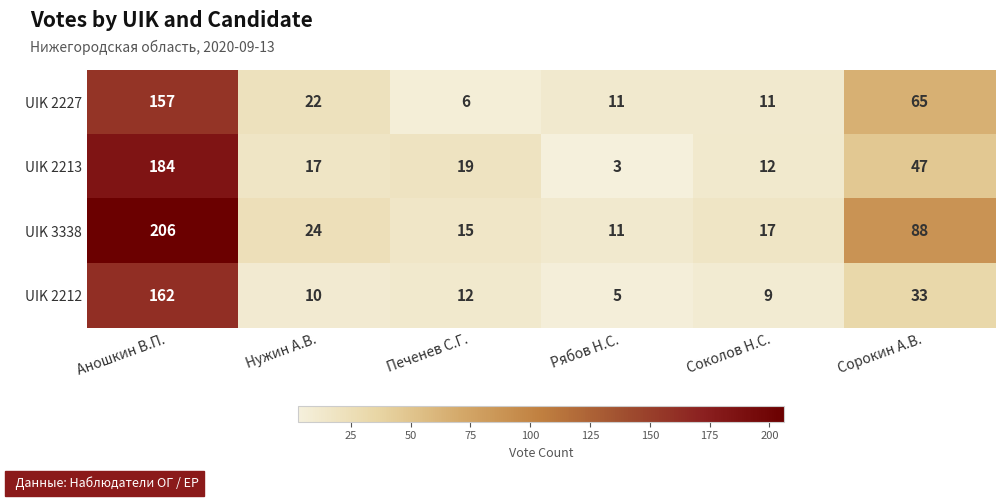

Which series has the largest total across all categories?

UIK 3338